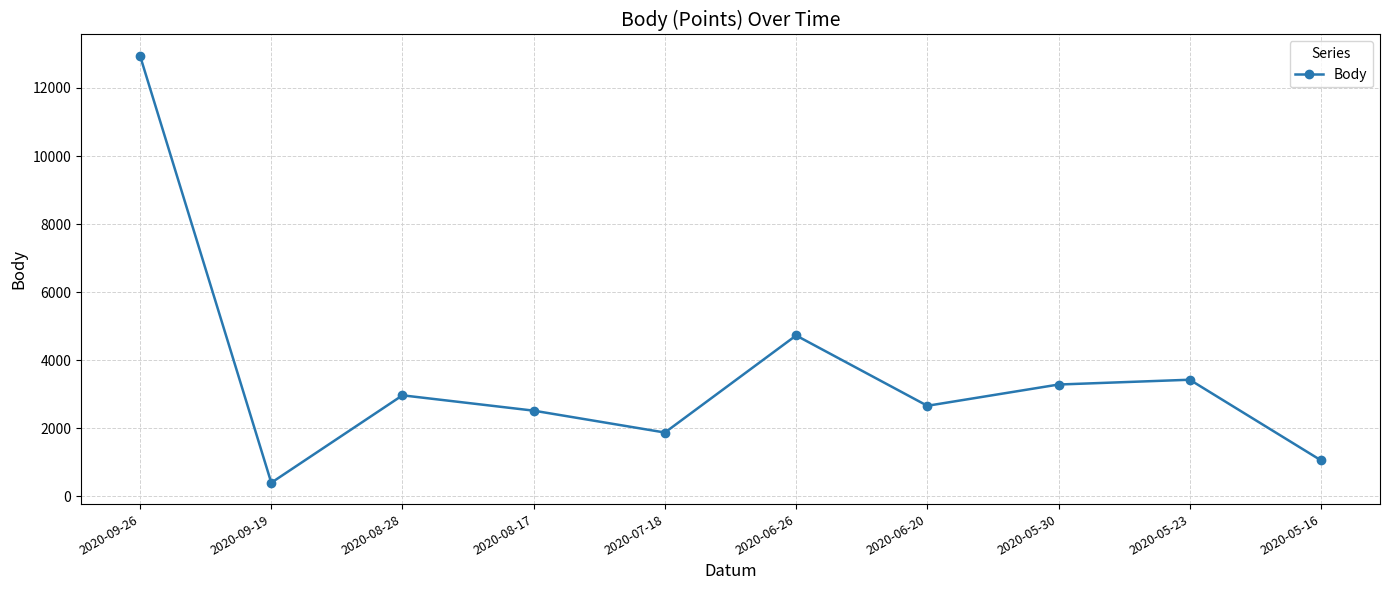

List the labels in order of value, smallest first.

2020-09-19, 2020-05-16, 2020-07-18, 2020-08-17, 2020-06-20, 2020-08-28, 2020-05-30, 2020-05-23, 2020-06-26, 2020-09-26